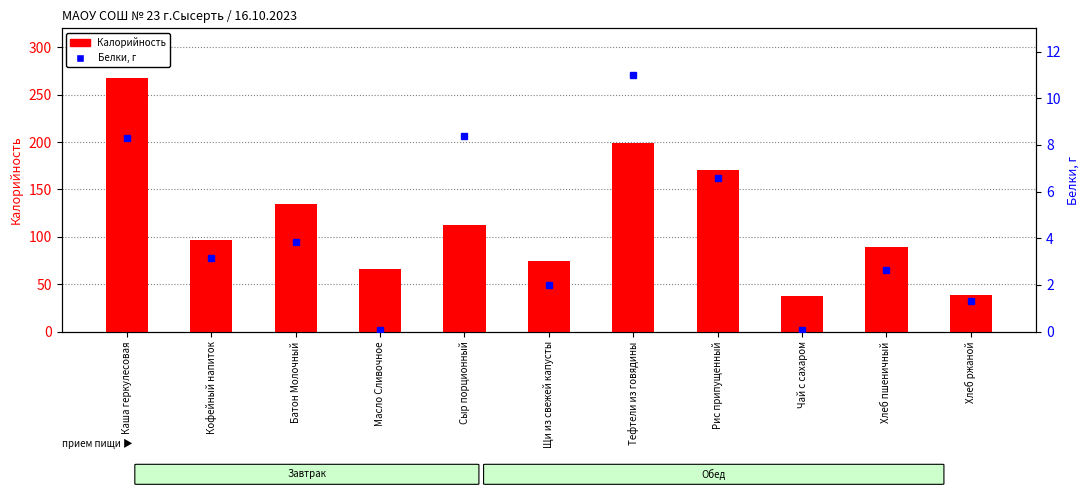

Is the value of Калорийность at Масло Сливочное greater than the value of Белки at Хлеб пшеничный?

Yes